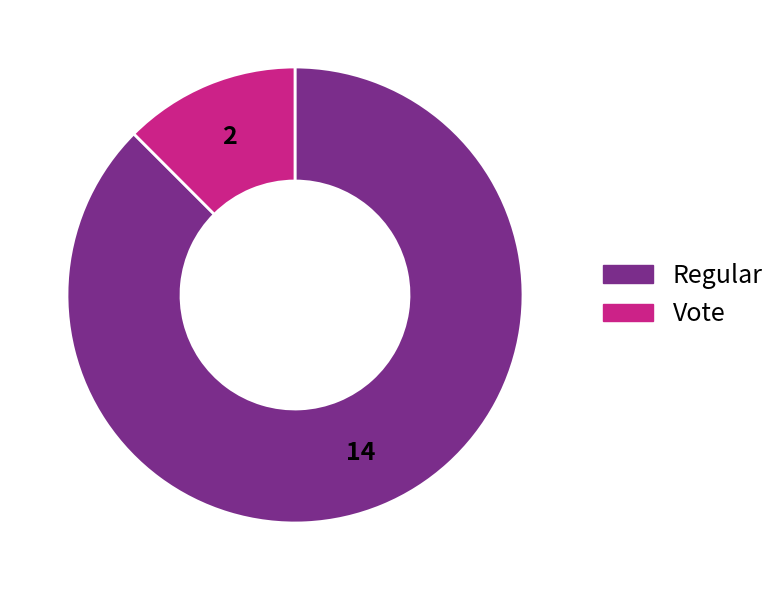

Which has a higher value, Vote or Regular?

Regular